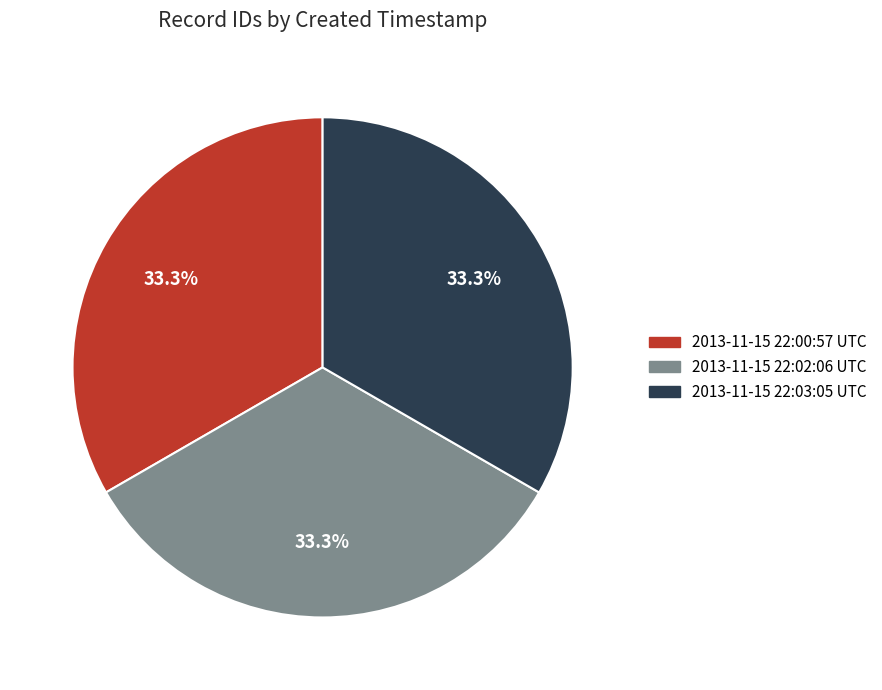

Is it true that 2013-11-15 22:03:05 UTC is 33% of the pie?

True